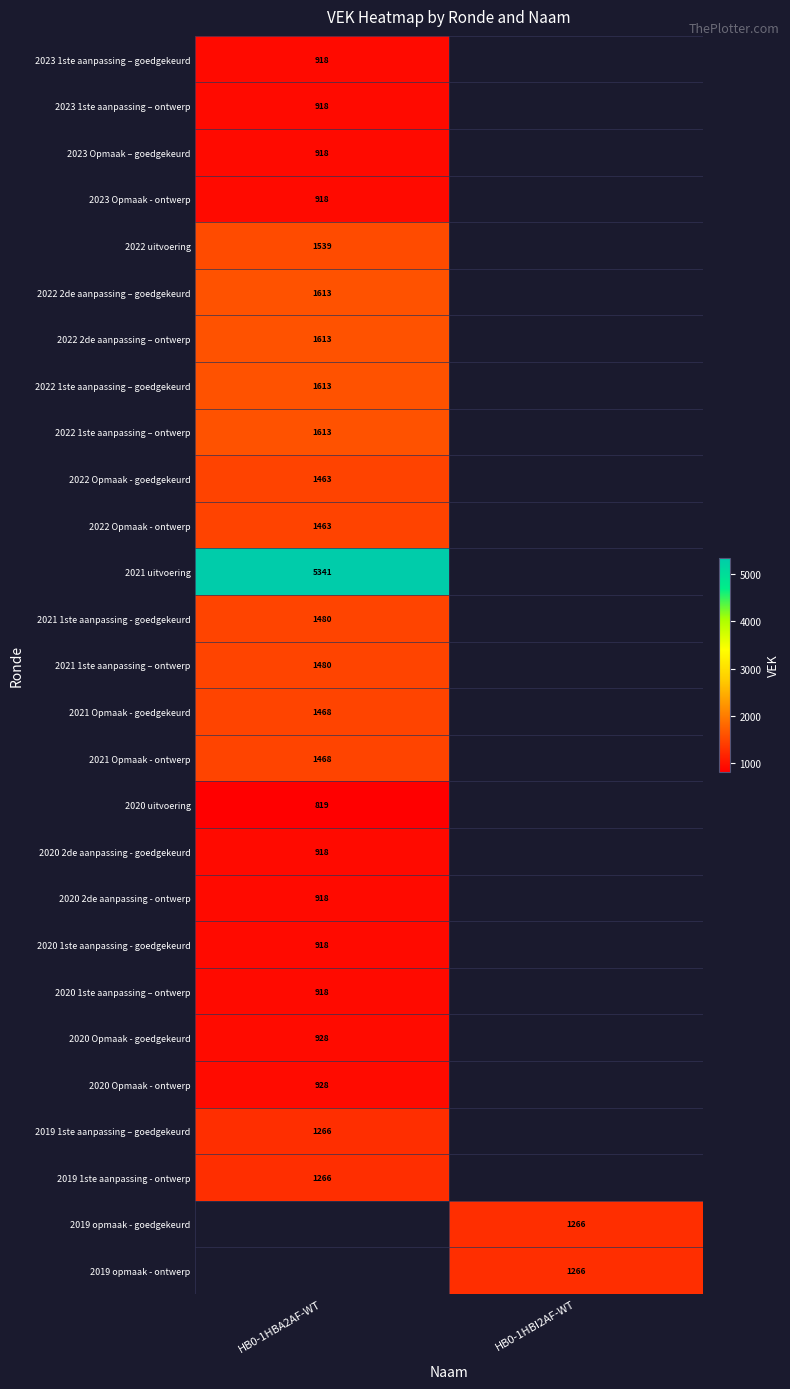

What is the minimum value shown in the chart?

819.0